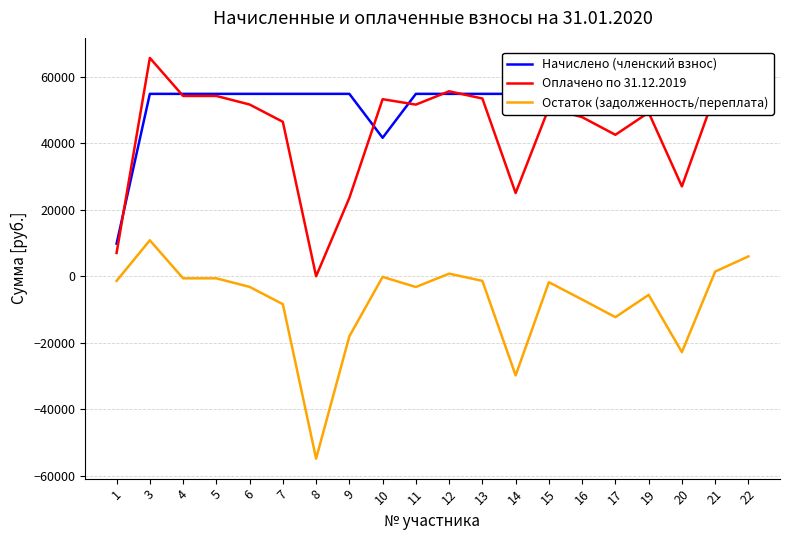

At which category does Начислено (членский взнос) reach its first local valley?

10